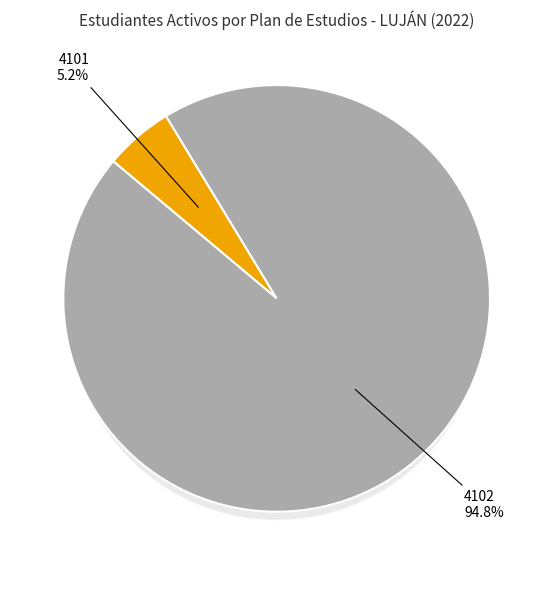

What percentage is the 4102 slice, to the nearest percent?

95%